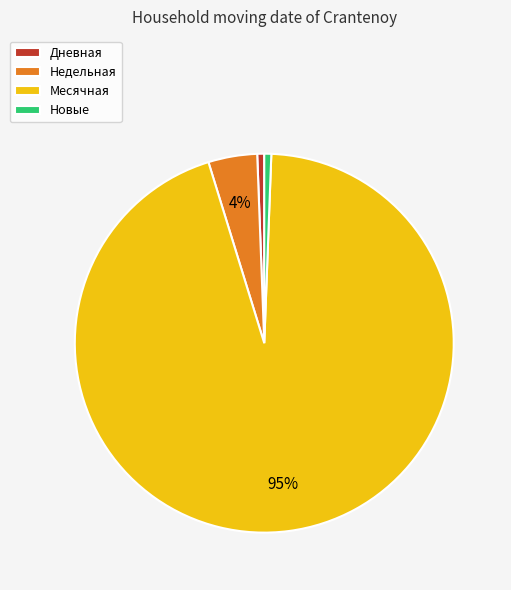

The Новые slice represents 11% of the pie. True or false?

False